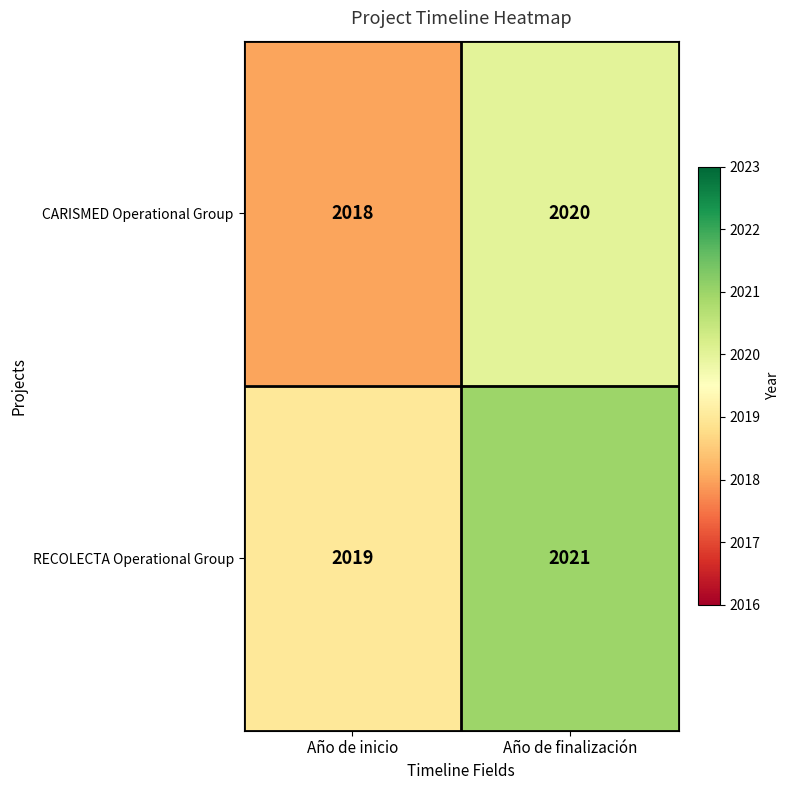

What is the smallest value displayed?

2018